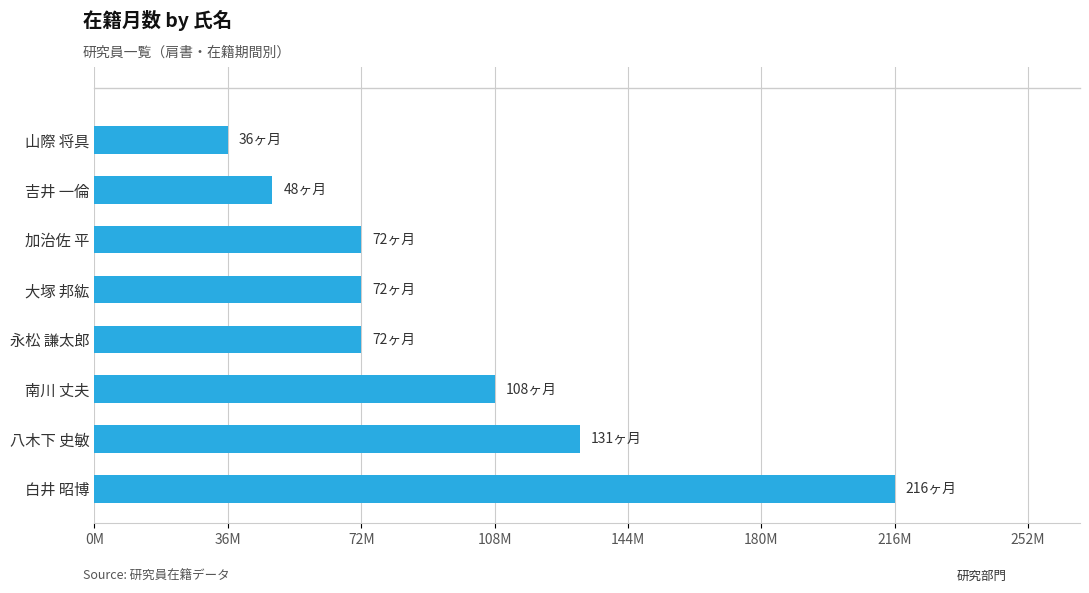

What is the average value?

94